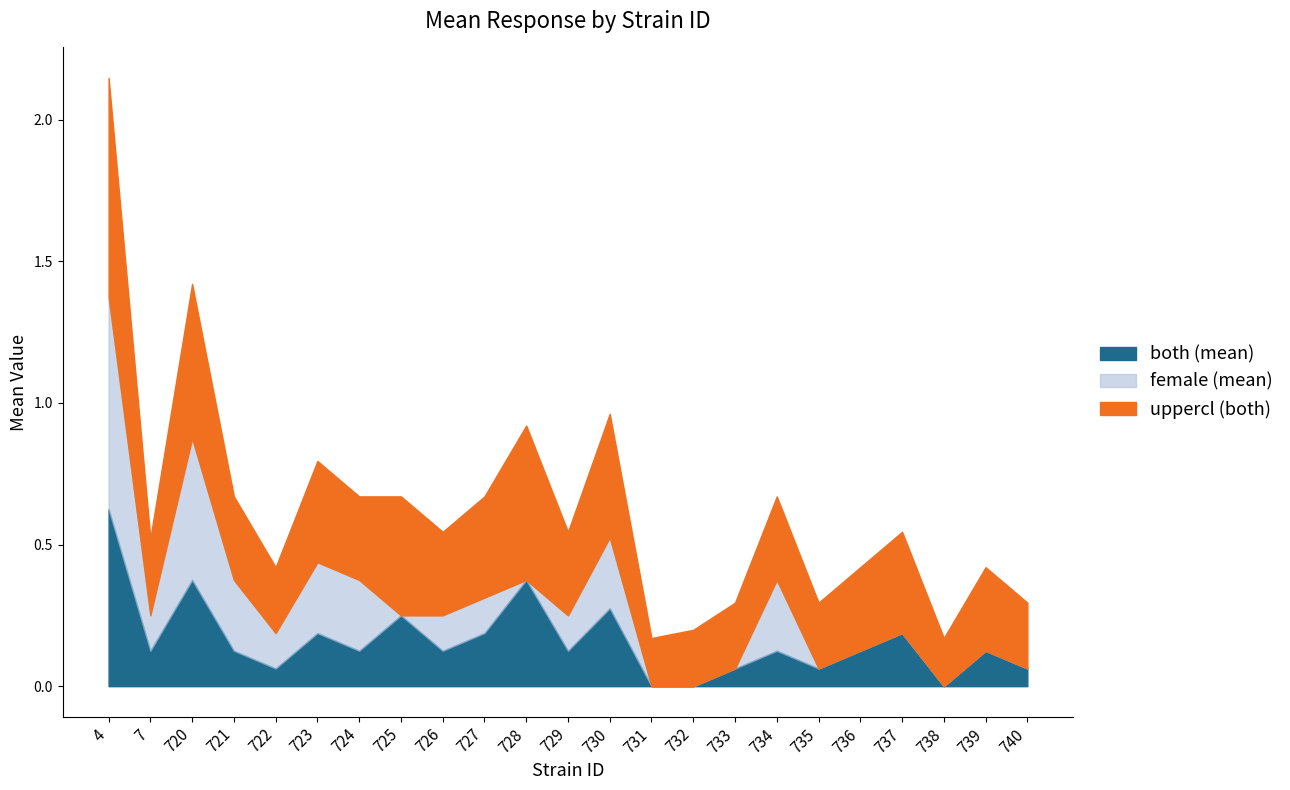

The both (mean) series shows 0.0 at 738. True or false?

True